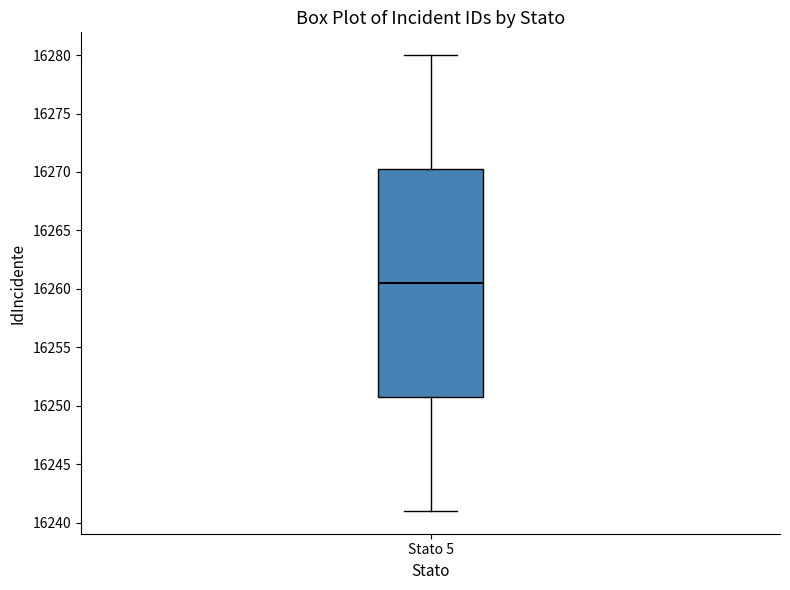

Where does the lower whisker of the box for Stato 5 end on the y-axis? The values are not printed on the chart, so give them approximately, as read against the axis.

16241.0